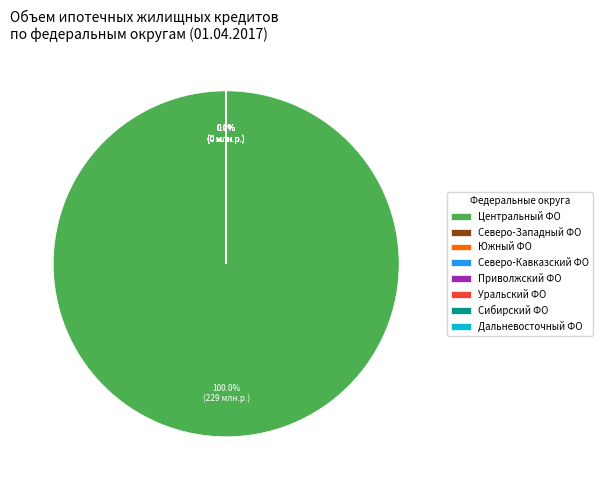

Does Центральный федеральный округ account for over 50% of the chart?

Yes